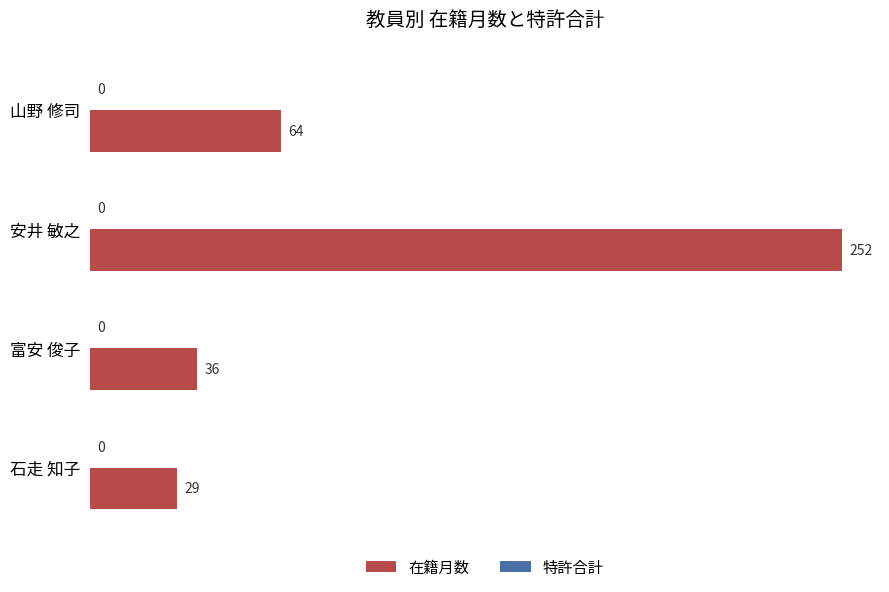

What is the greatest value displayed?

252